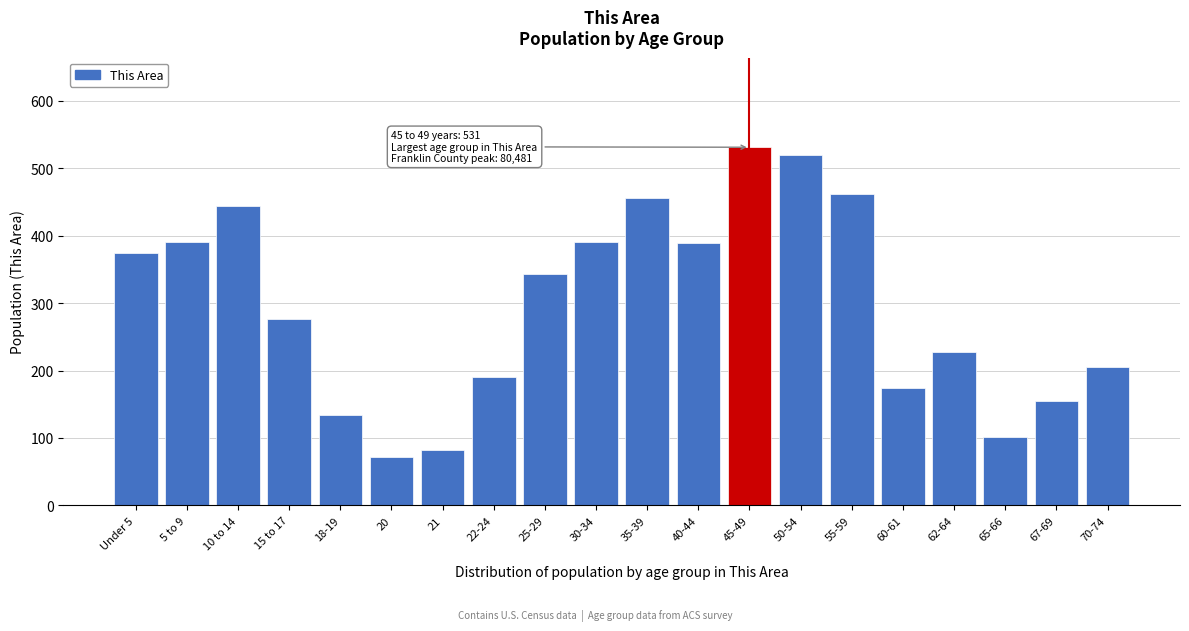

True or false: the data shows 72 at 20.

True